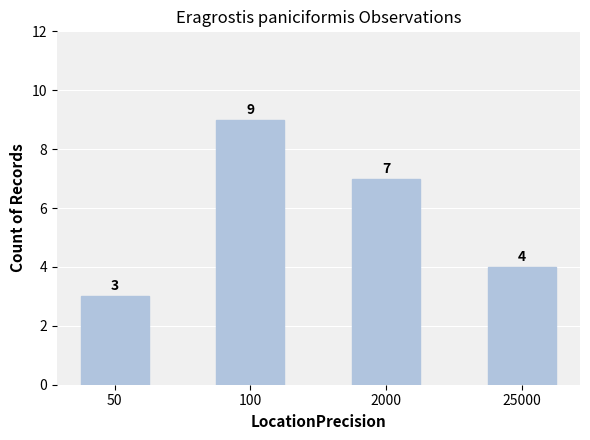

Where is the data nearest to the value 6?

2000